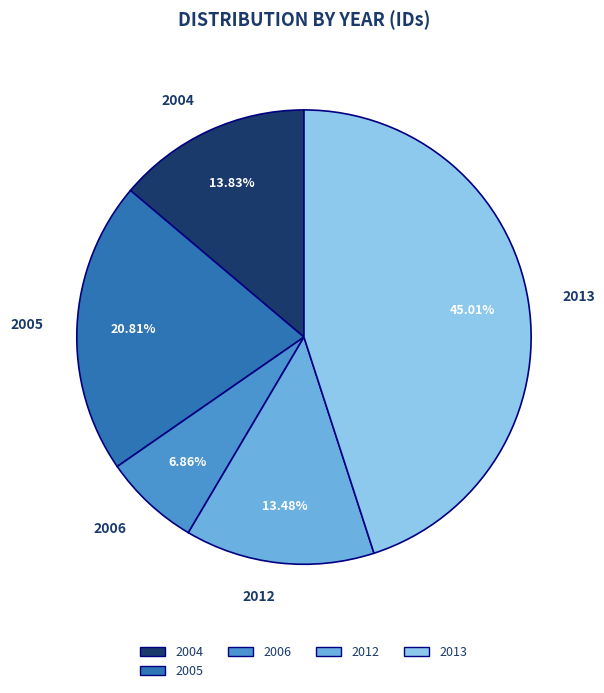

Is the sum of 2004 and 2013 greater than half?

Yes